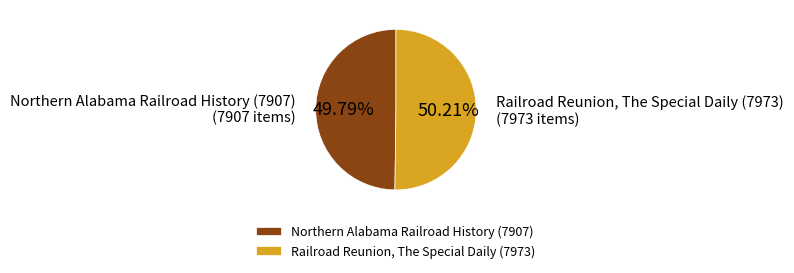

What percentage do Northern Alabama Railroad History (7907) and Railroad Reunion, The Special Daily (7973) together represent?

100.0%